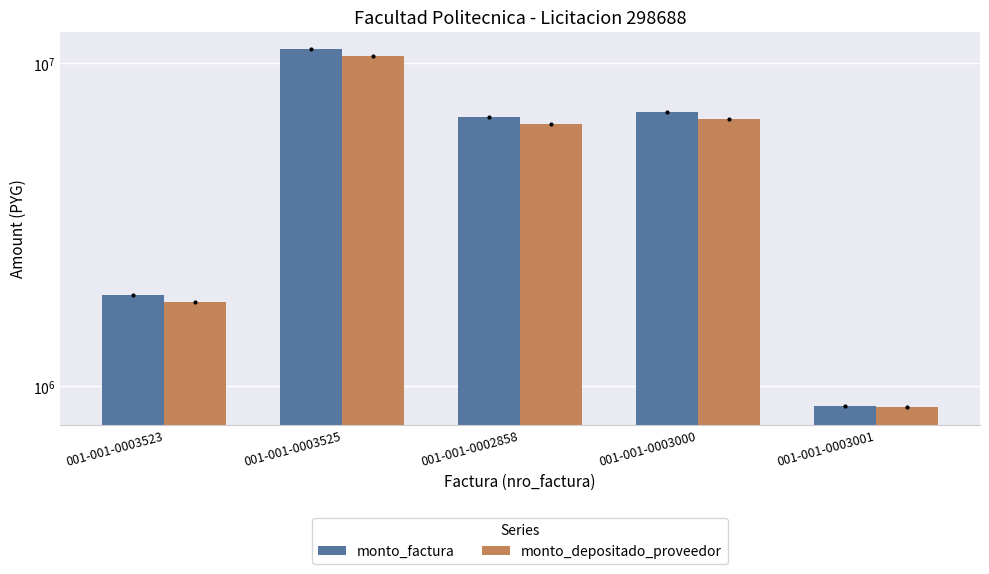

At how many categories does at least one series exceed 9892312?

1